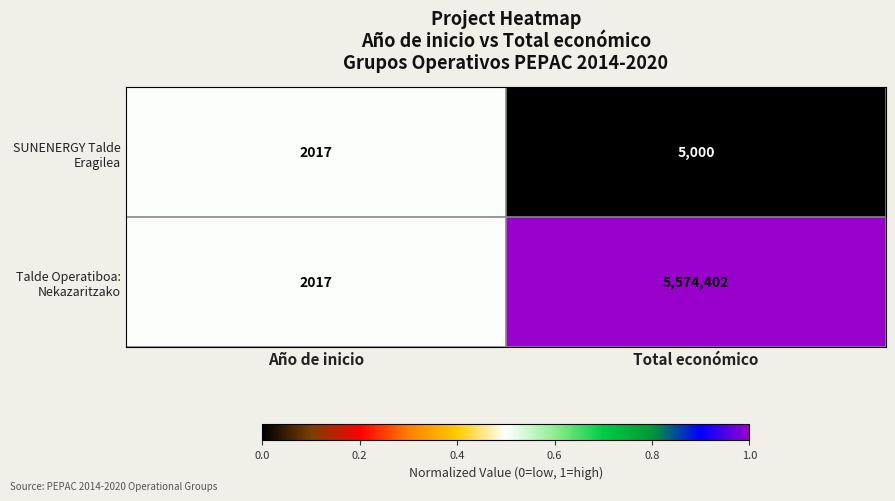

What is the difference between the maximum and minimum values in the Talde Operatiboa: Nekazaritzako series?

5572385